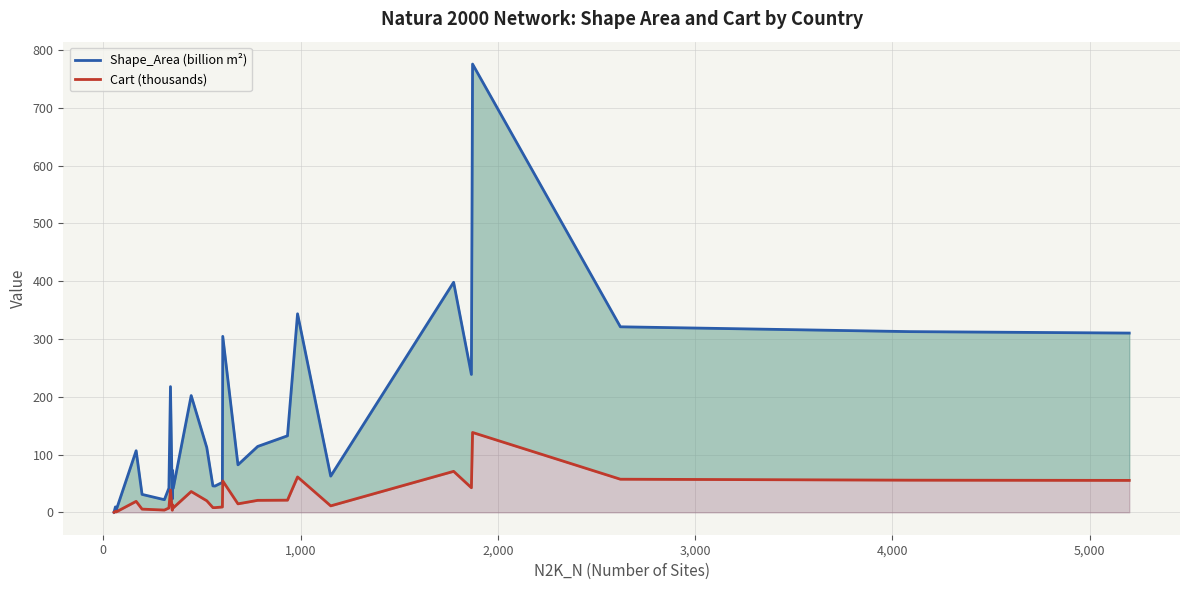

What are all the series names shown in the legend?

Shape_Area (billion m²), Cart (thousands)